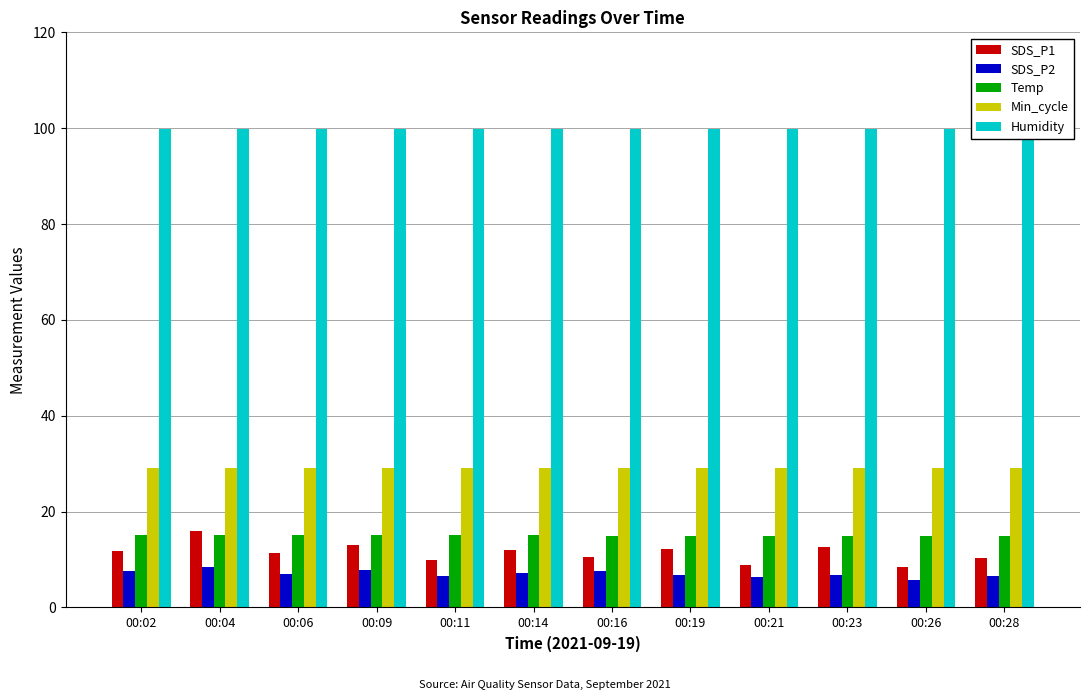

Reading right to left, what are all the values shown in this chart?

SDS_P1: 10.2	8.5	12.6	8.8	12.2	10.5	11.9	9.8	12.9	11.3	15.9	11.8
SDS_P2: 6.5	5.8	6.7	6.5	6.8	7.7	7.2	6.7	7.8	6.9	8.3	7.7
Temp: 15.0	15.0	15.0	15.0	15.0	15.0	15.1	15.2	15.2	15.2	15.2	15.2
Min_cycle: 29.0	29.0	29.0	29.0	29.0	29.0	29.0	29.0	29.0	29.0	29.0	29.0
Humidity: 99.9	99.9	99.9	99.9	99.9	99.9	99.9	99.9	99.9	99.9	99.9	99.9